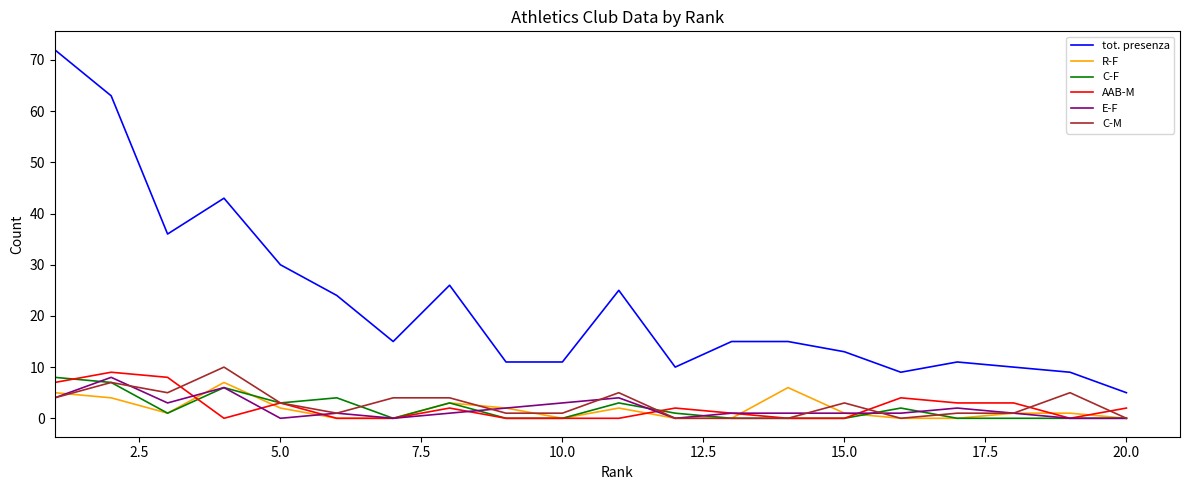

Which series has the widest spread of values?

tot. presenza